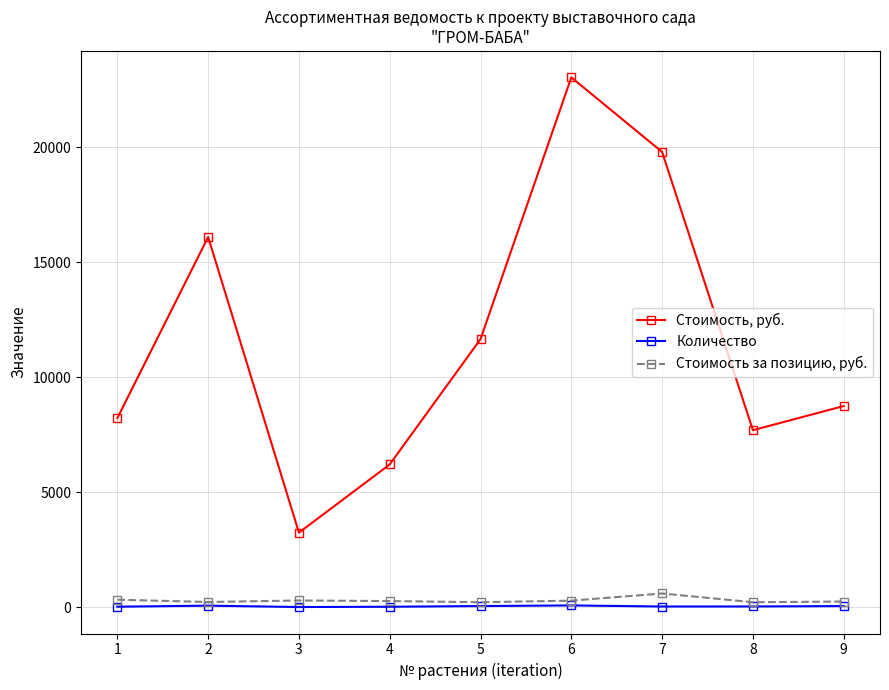

True or false: Стоимость, руб. has more than 2 points higher than both neighbors.

False